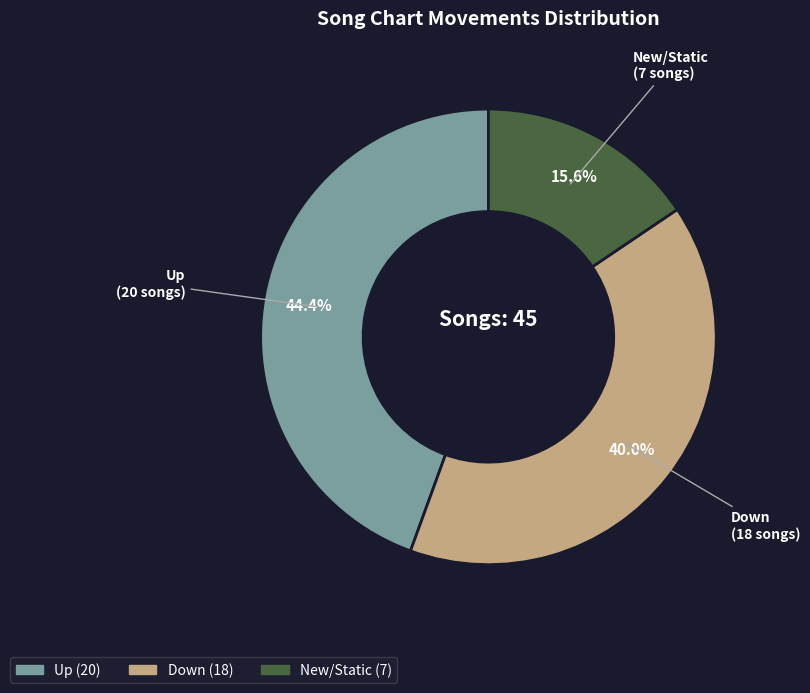

Is there a majority slice in this chart?

No